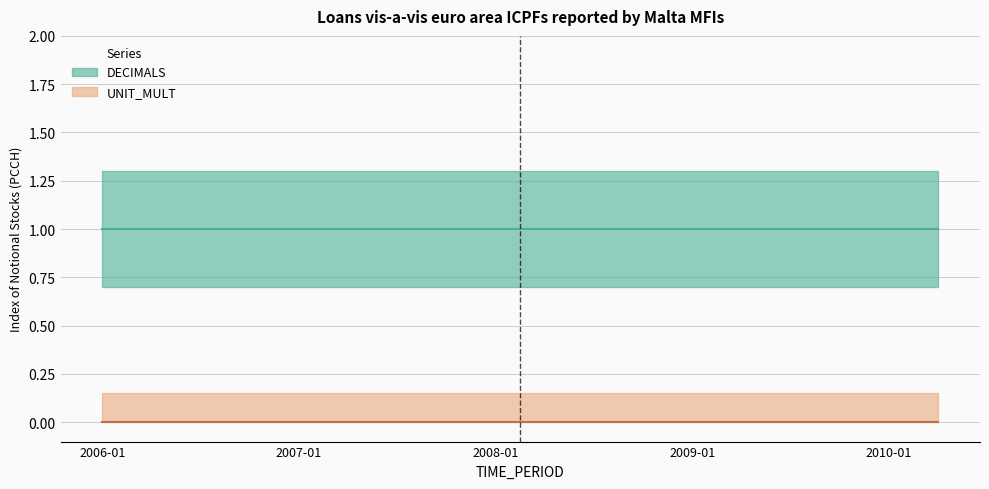

True or false: UNIT_MULT and DECIMALS intersect in this chart.

False